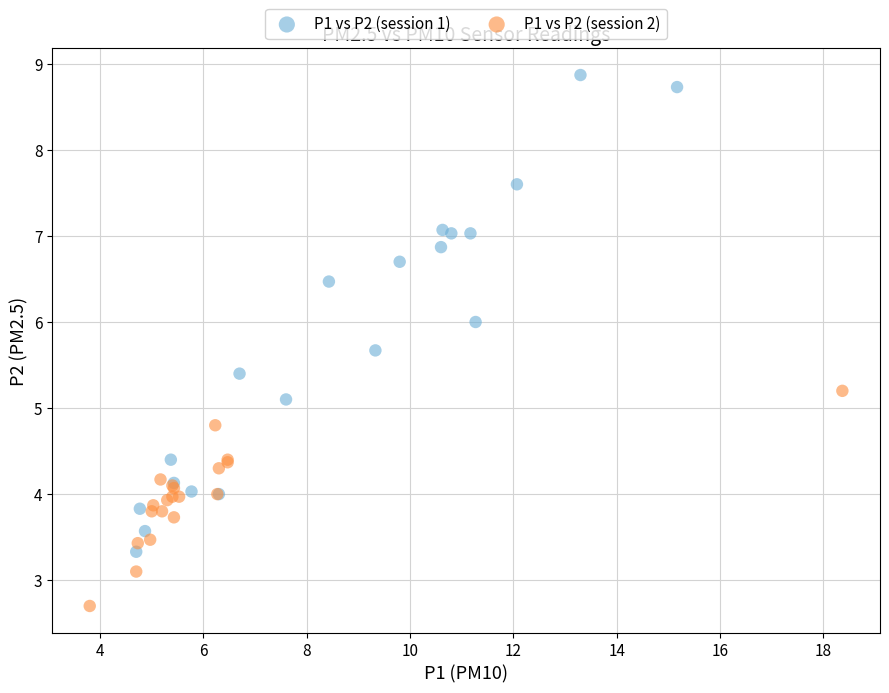

What are all the series names shown in the legend?

P1 vs P2 (session 1), P1 vs P2 (session 2)